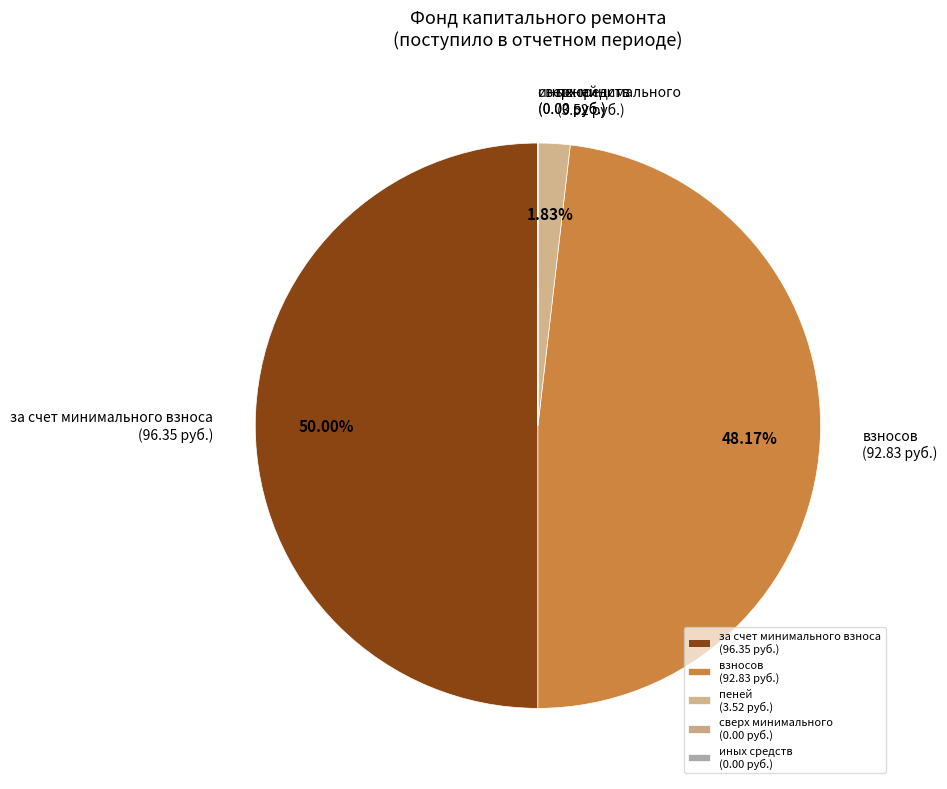

Does взносов (92.83 руб.) account for over 50% of the chart?

No